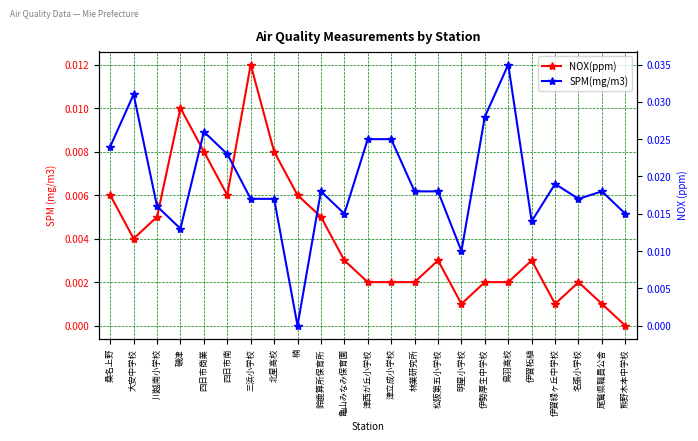

What is the label of the 4th point from the right?

伊賀緑ヶ丘中学校